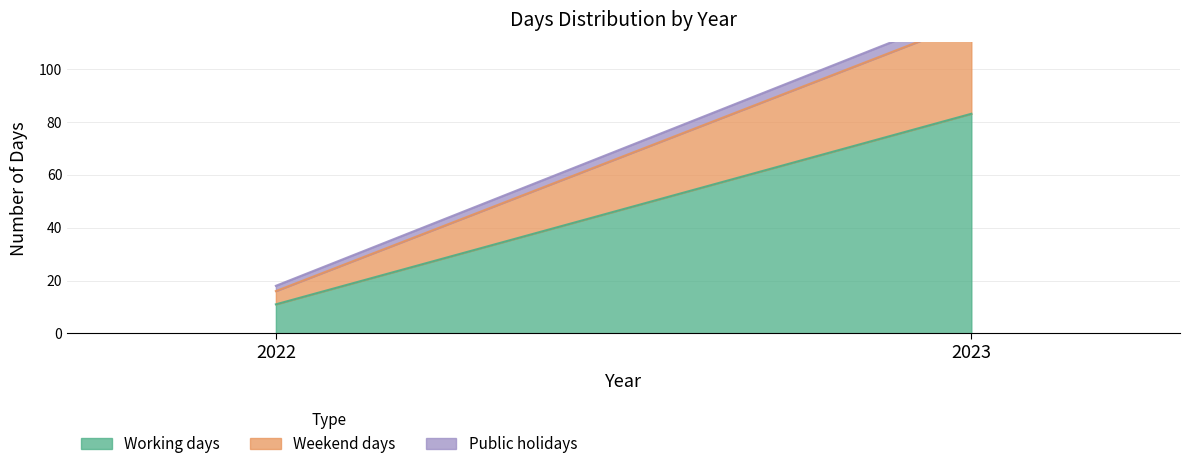

Which series has the largest total across all categories?

Working days